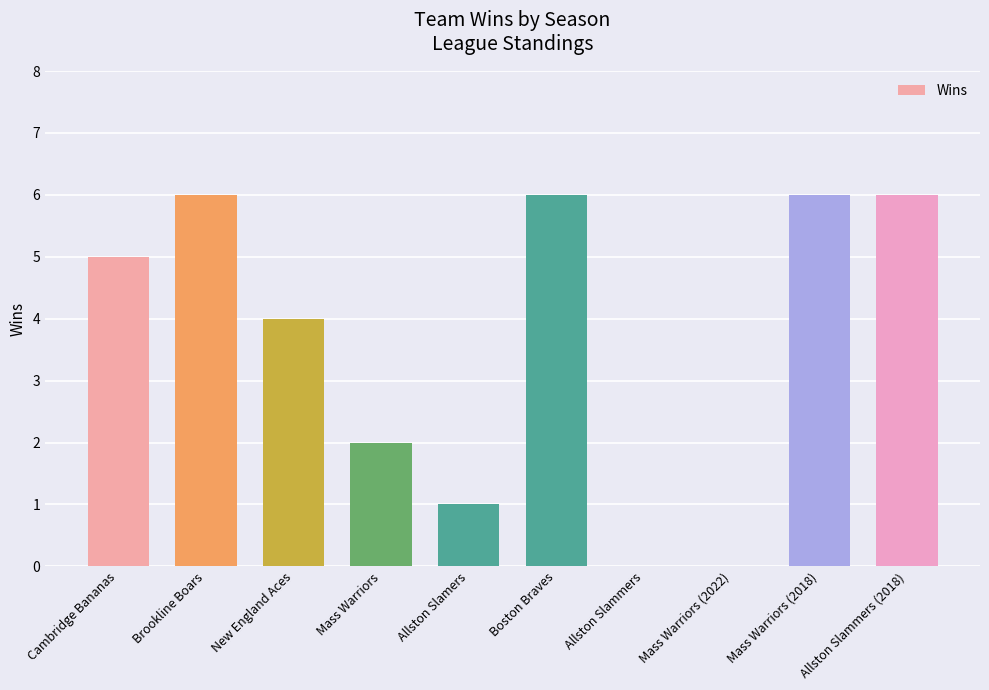

What is the sum of all values?

36